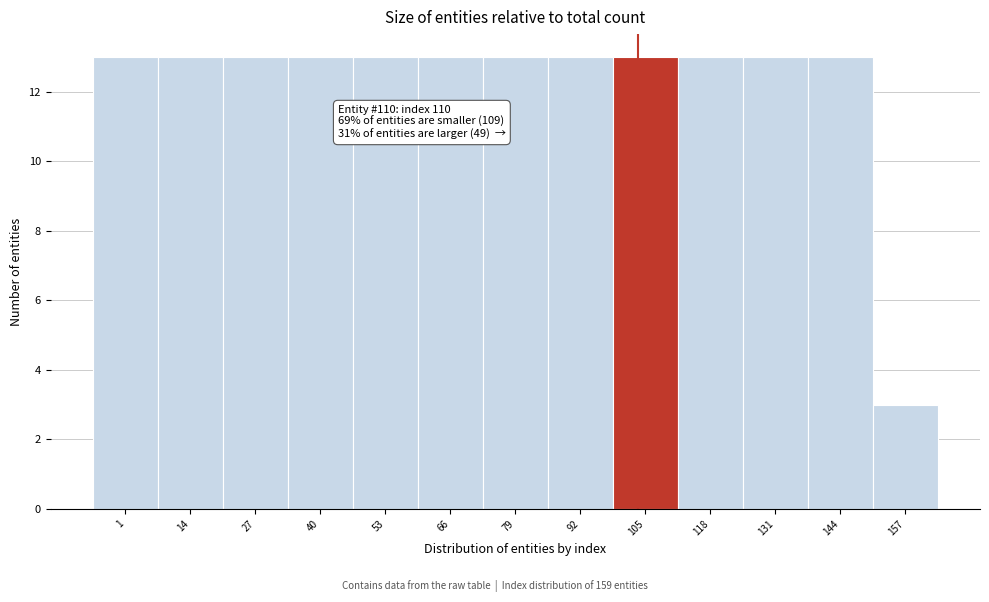

Reading left to right, what are all the values shown in this chart?

13	13	13	13	13	13	13	13	13	13	13	13	3